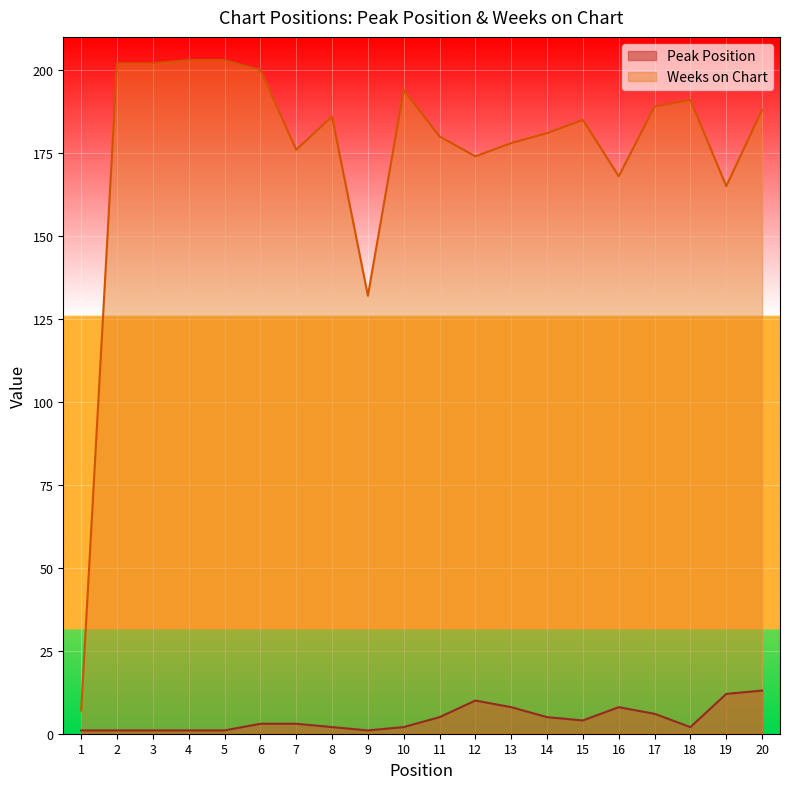

Where does the Weeks on Chart series first go above 186?

2